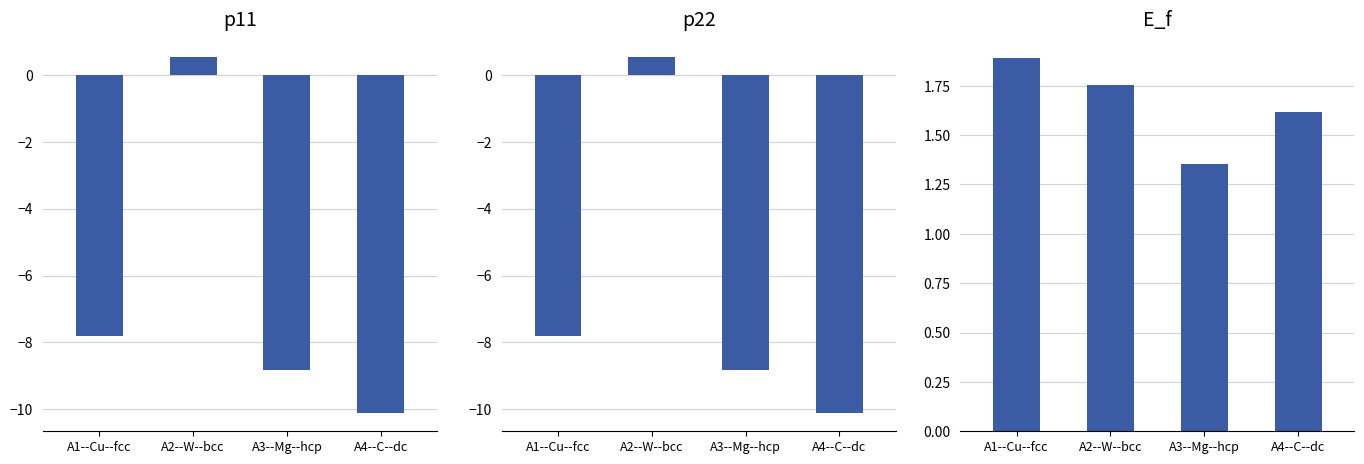

What position from the right is A4--C--dc?

1